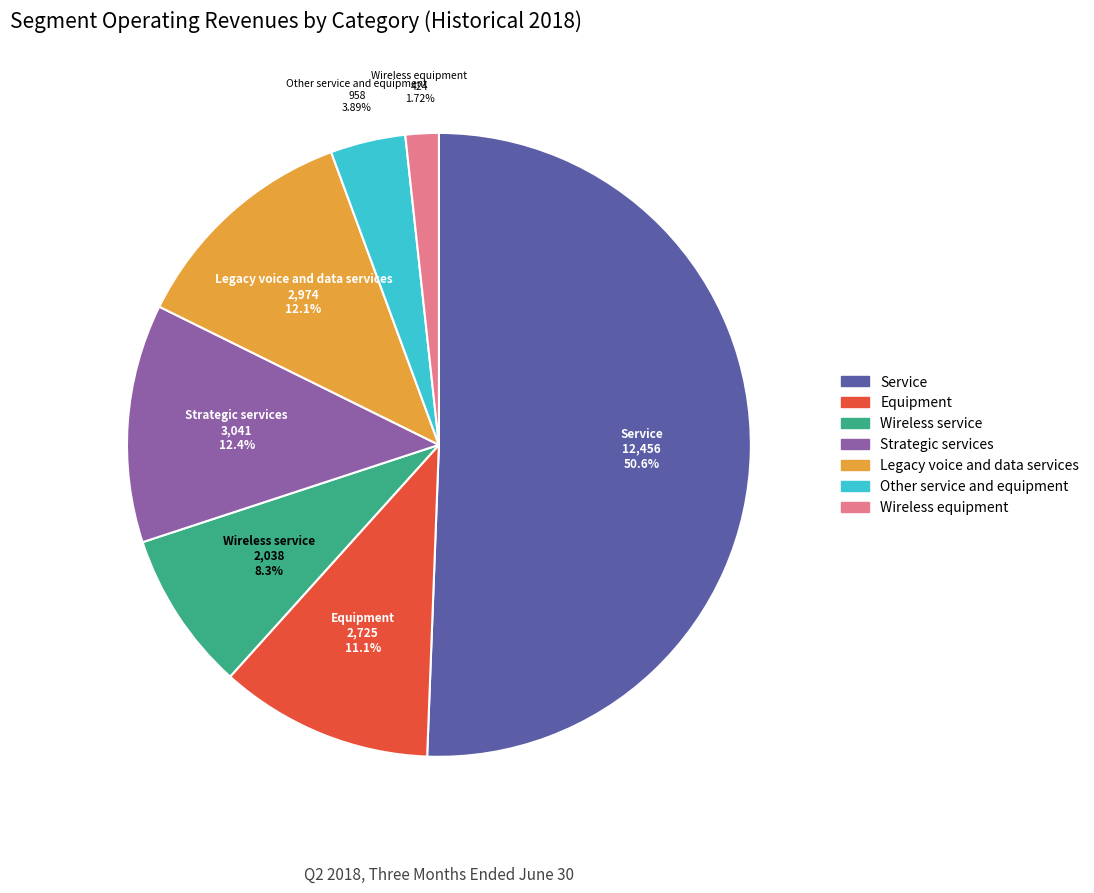

Do Legacy voice and data services and Strategic services together represent more than half of the pie?

No